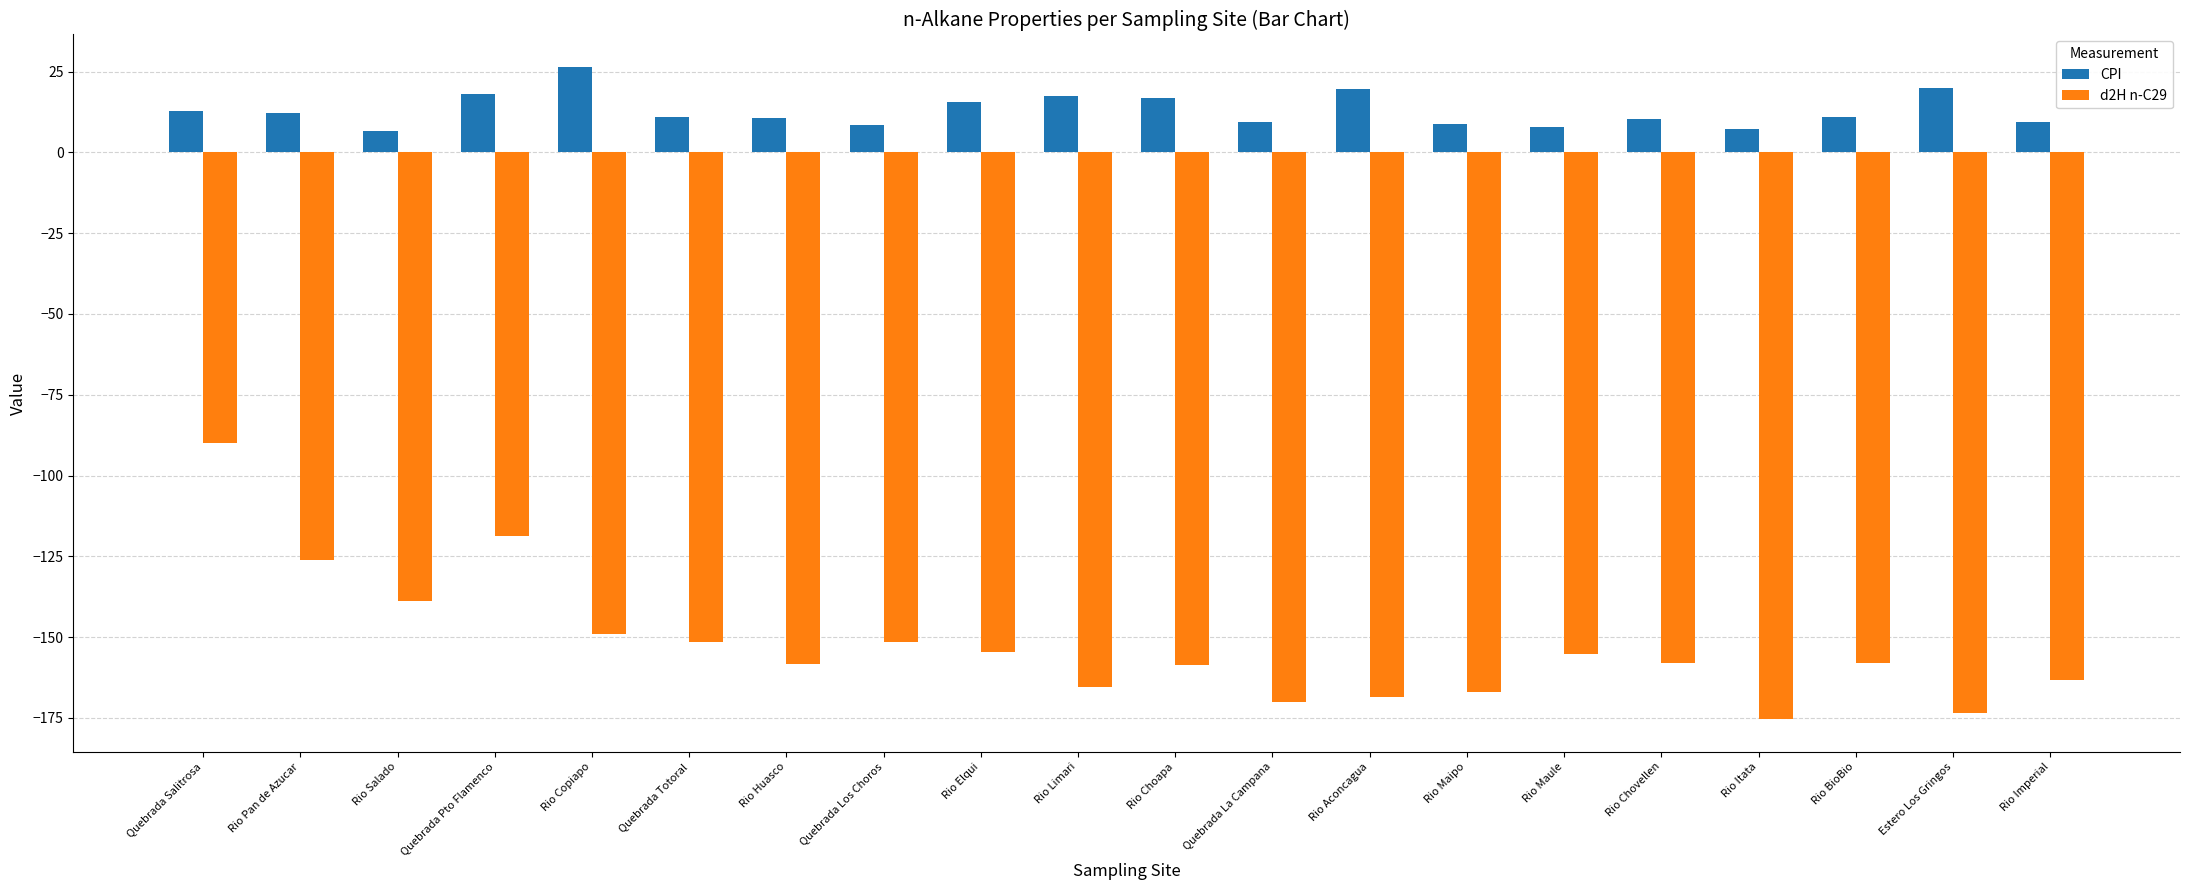

What position from the right is Quebrada Pto Flamenco?

17